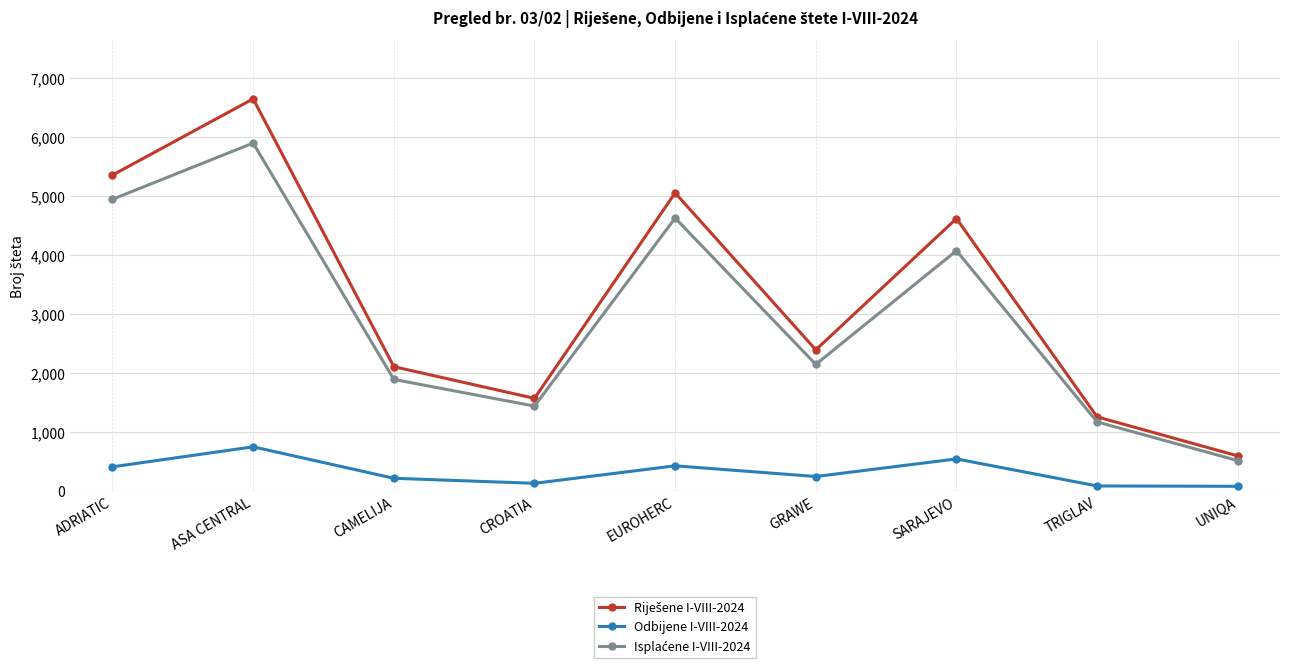

True or false: Odbijene I-VIII-2024 has a value of 544 at SARAJEVO.

True